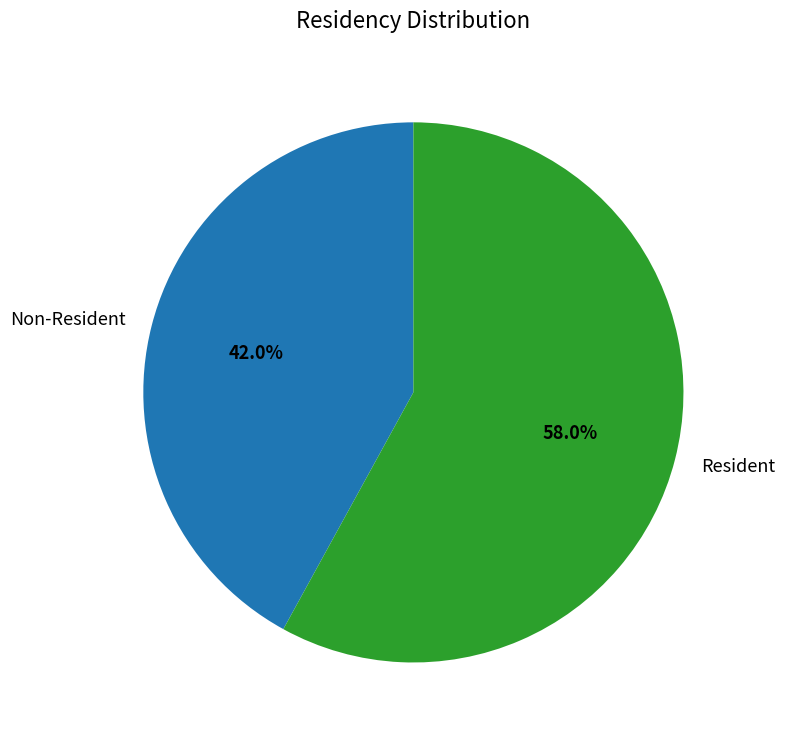

How many slices are in this pie chart?

2